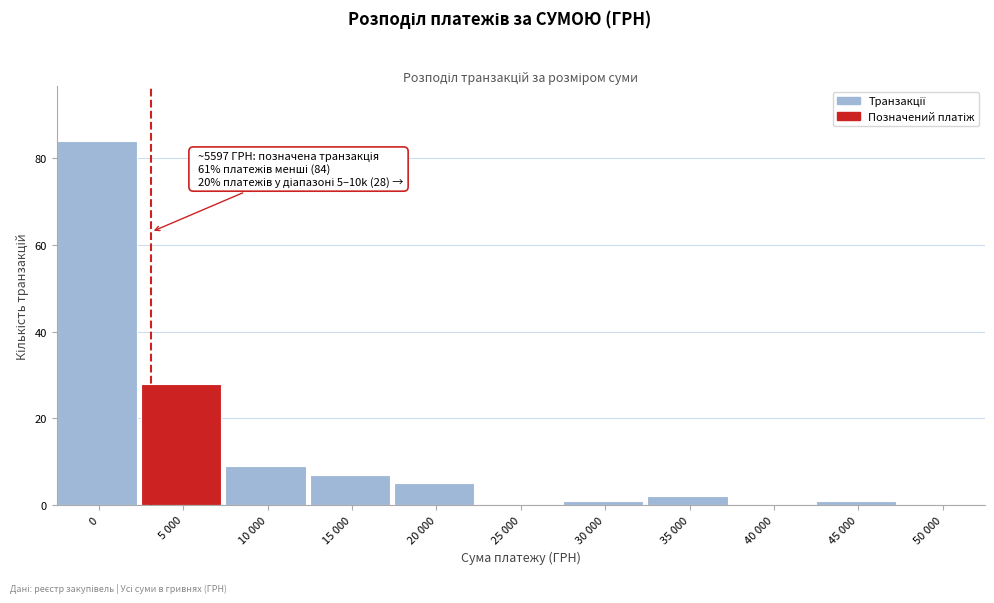

Reading right to left, list all the values displayed in this chart.

50 000=0	45 000=1	40 000=0	35 000=2	30 000=1	25 000=0	20 000=5	15 000=7	10 000=9	5 000=28	0=84